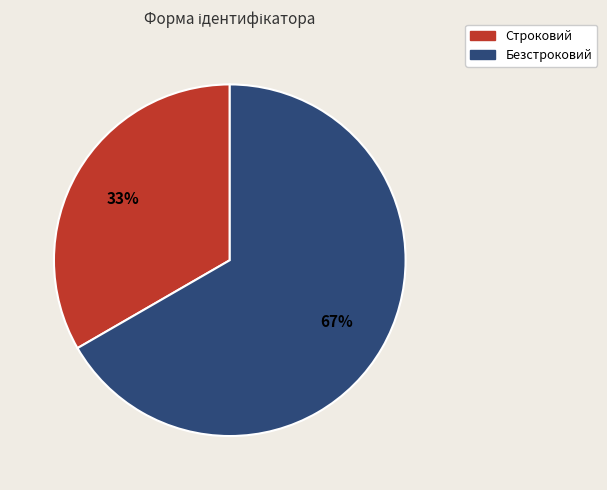

How many slices are in this pie chart?

2